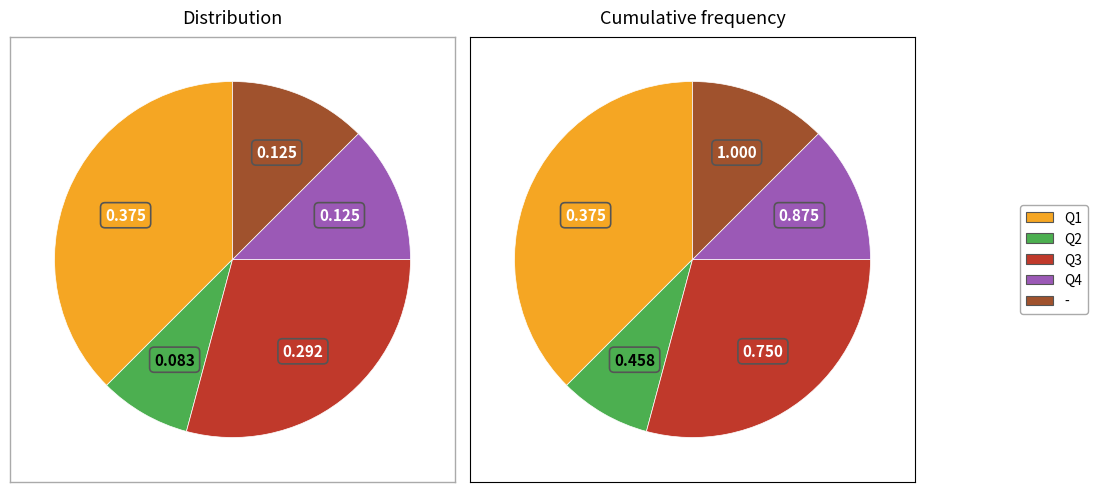

Does Q3 account for over 50% of the chart?

No